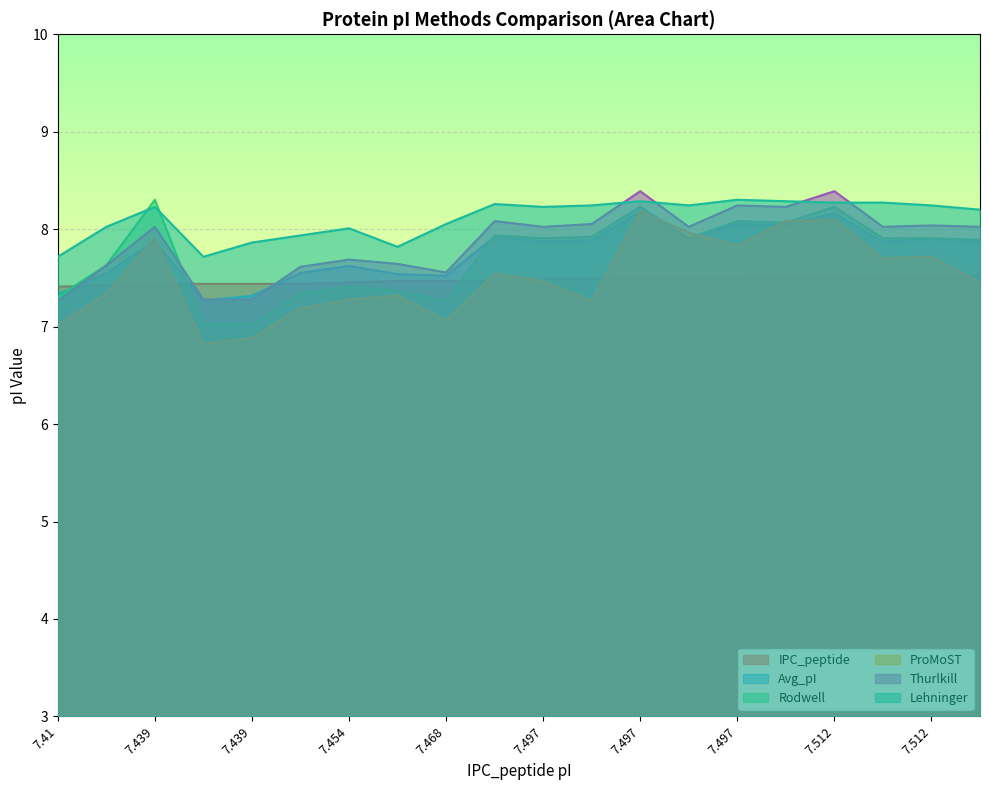

Reading left to right, what are all the values shown in this chart?

IPC_peptide: 7.41=7.4	7.424=7.4	7.439=7.4	7.439=7.4	7.439=7.4	7.439=7.4	7.454=7.5	7.468=7.5	7.468=7.5	7.468=7.5	7.497=7.5	7.497=7.5	7.497=7.5	7.497=7.5	7.497=7.5	7.512=7.5	7.512=7.5	7.512=7.5	7.512=7.5	7.527=7.5
Avg_pI: 7.41=7.3	7.424=7.5	7.439=7.9	7.439=7.3	7.439=7.3	7.439=7.6	7.454=7.6	7.468=7.5	7.468=7.5	7.468=7.9	7.497=7.9	7.497=7.9	7.497=8.2	7.497=7.9	7.497=8.1	7.512=8.0	7.512=8.2	7.512=7.9	7.512=7.9	7.527=7.9
Rodwell: 7.41=7.3	7.424=7.6	7.439=8.3	7.439=7.0	7.439=7.0	7.439=7.3	7.454=7.4	7.468=7.4	7.468=7.3	7.468=7.9	7.497=7.9	7.497=7.9	7.497=8.2	7.497=7.9	7.497=8.1	7.512=8.1	7.512=8.2	7.512=7.9	7.512=7.9	7.527=7.9
ProMoST: 7.41=7.0	7.424=7.3	7.439=7.9	7.439=6.8	7.439=6.9	7.439=7.2	7.454=7.3	7.468=7.3	7.468=7.1	7.468=7.5	7.497=7.5	7.497=7.3	7.497=8.2	7.497=8.0	7.497=7.8	7.512=8.1	7.512=8.1	7.512=7.7	7.512=7.7	7.527=7.5
Thurlkill: 7.41=7.3	7.424=7.6	7.439=8.0	7.439=7.3	7.439=7.3	7.439=7.6	7.454=7.7	7.468=7.6	7.468=7.6	7.468=8.1	7.497=8.0	7.497=8.1	7.497=8.4	7.497=8.0	7.497=8.2	7.512=8.2	7.512=8.4	7.512=8.0	7.512=8.0	7.527=8.0
Lehninger: 7.41=7.7	7.424=8.0	7.439=8.2	7.439=7.7	7.439=7.9	7.439=7.9	7.454=8.0	7.468=7.8	7.468=8.1	7.468=8.3	7.497=8.2	7.497=8.2	7.497=8.3	7.497=8.2	7.497=8.3	7.512=8.3	7.512=8.3	7.512=8.3	7.512=8.2	7.527=8.2